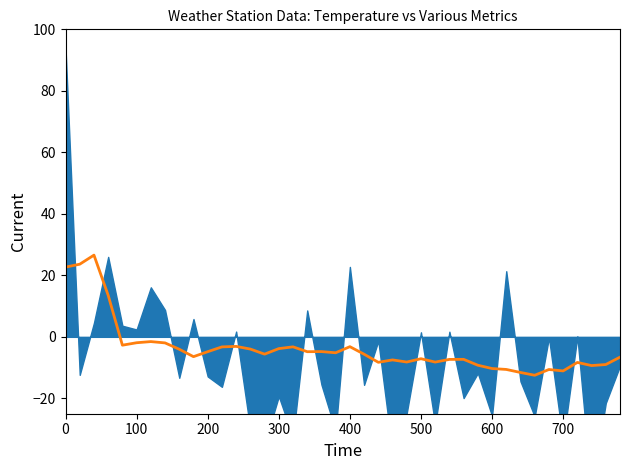

How many lines are shown in the chart?

1